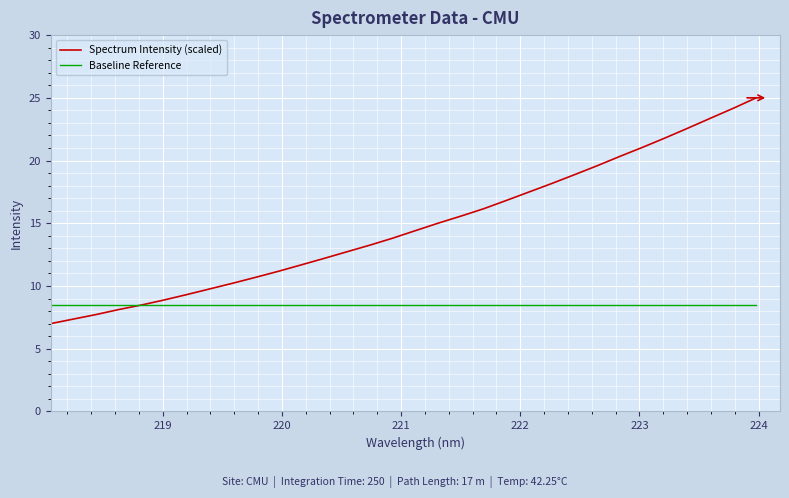

What is the lowest value of the Spectrum Intensity (scaled) series?

7.0